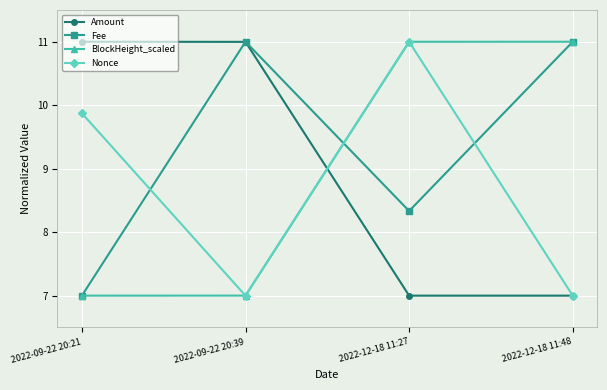

What is the total value across all series at 2022-12-18 11:48?

36.0